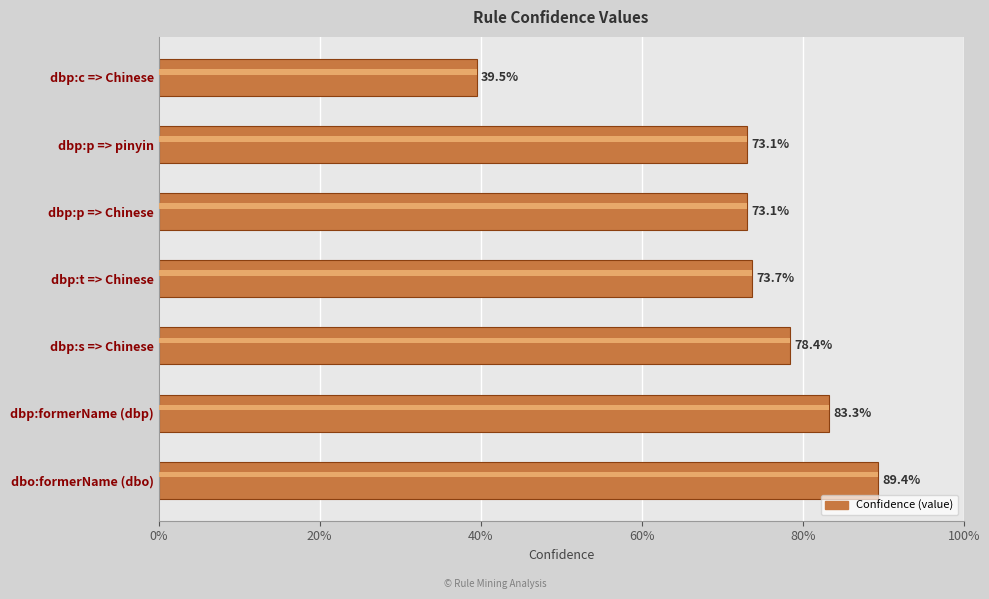

What is the maximum value shown in the chart?

0.9